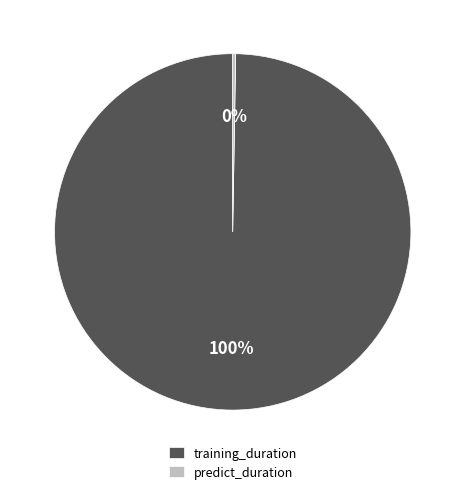

Is it true that training_duration is 93% of the pie?

False